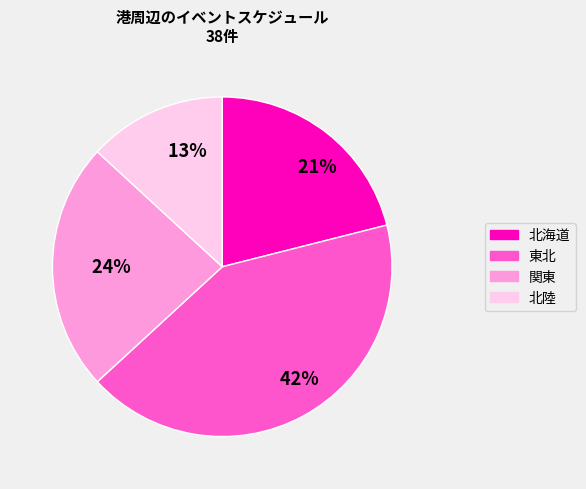

Does any single category account for the majority?

No